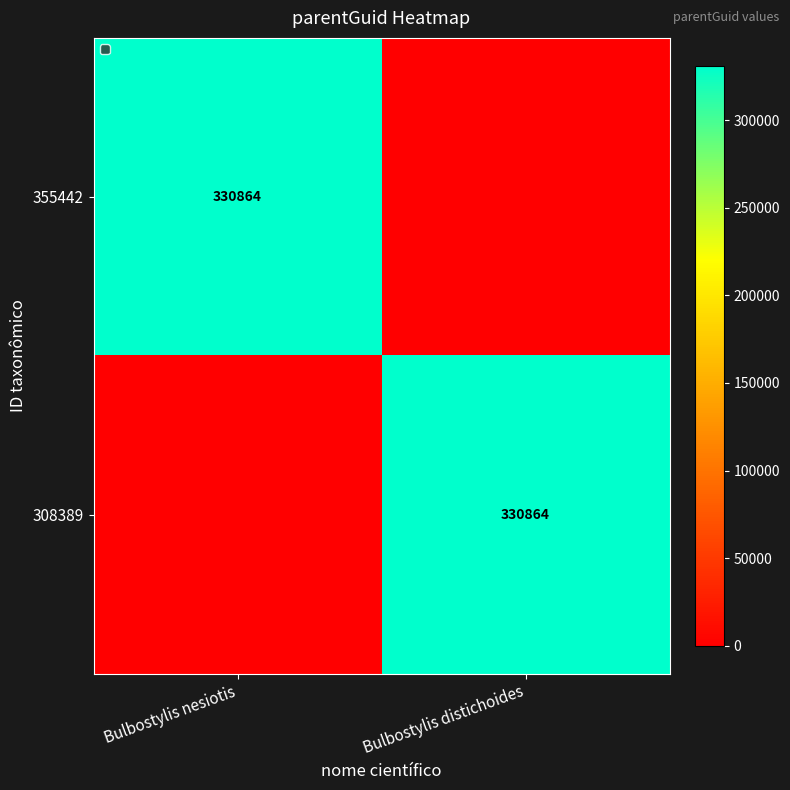

The value of 355442 at Bulbostylis nesiotis is 330864. True or false?

True